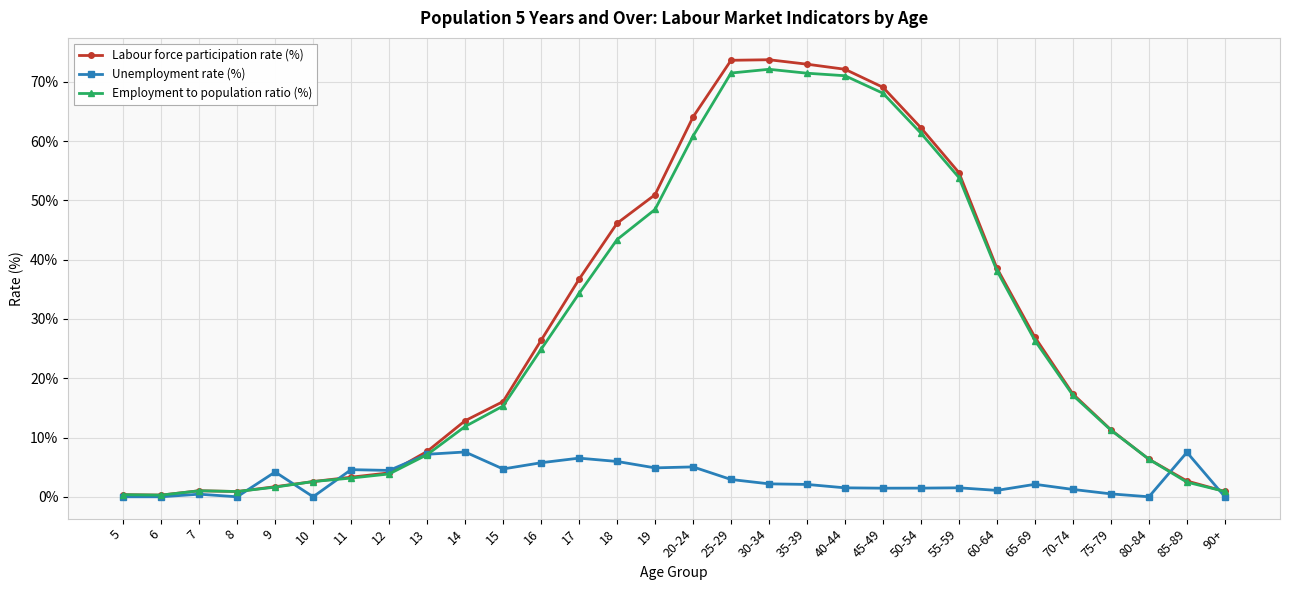

Which series has the largest total across all categories?

Labour force participation rate (%)